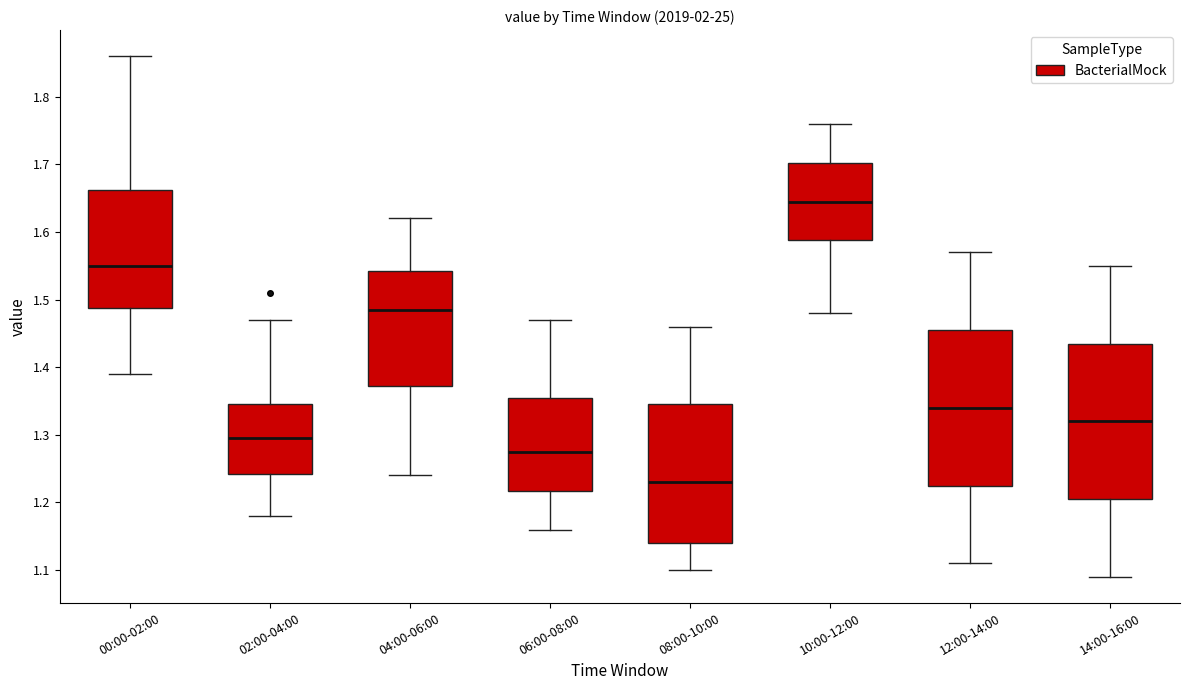

Reading left to right, transcribe this box plot: for each box, give where its median line is, the range the box spans, and where its two whiskers end, as read against the y-axis. The values are not printed on the chart, so give them approximately, as read against the axis.

00:00-02:00: median 1.55, box 1.49 to 1.66, whiskers 1.39 to 1.86
02:00-04:00: median 1.30, box 1.24 to 1.35, whiskers 1.18 to 1.47
04:00-06:00: median 1.49, box 1.37 to 1.54, whiskers 1.24 to 1.62
06:00-08:00: median 1.28, box 1.22 to 1.36, whiskers 1.16 to 1.47
08:00-10:00: median 1.23, box 1.14 to 1.35, whiskers 1.10 to 1.46
10:00-12:00: median 1.65, box 1.59 to 1.70, whiskers 1.48 to 1.76
12:00-14:00: median 1.34, box 1.23 to 1.46, whiskers 1.11 to 1.57
14:00-16:00: median 1.32, box 1.21 to 1.44, whiskers 1.09 to 1.55